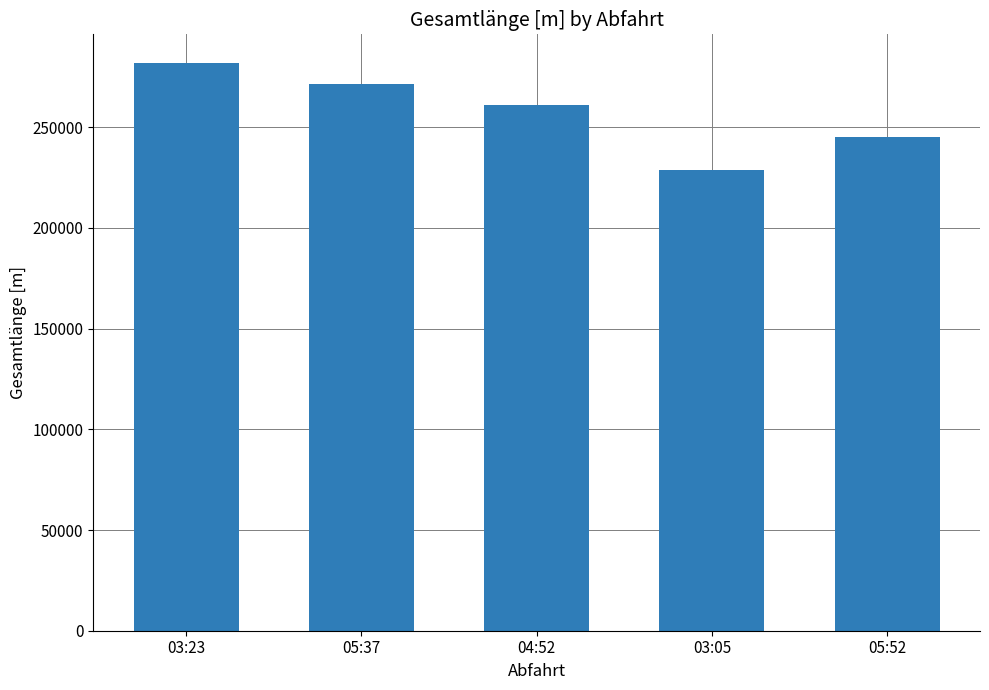

List the labels in order of value, largest first.

03:23, 05:37, 04:52, 05:52, 03:05